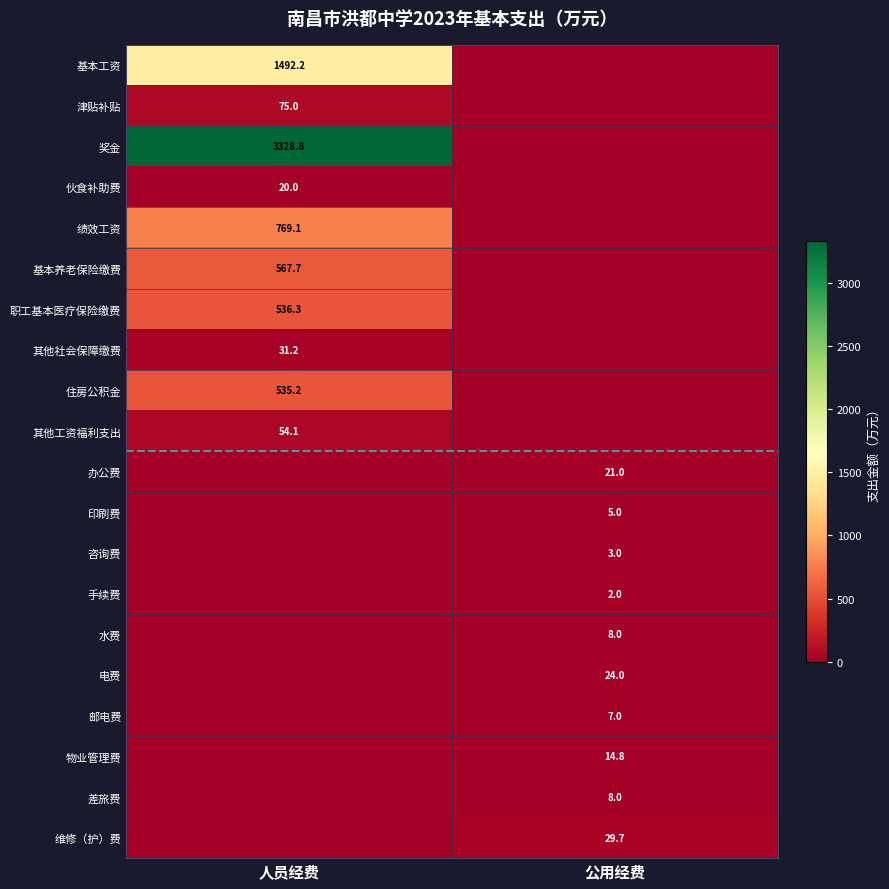

The 印刷费 series shows 5.0 at 公用经费. True or false?

True